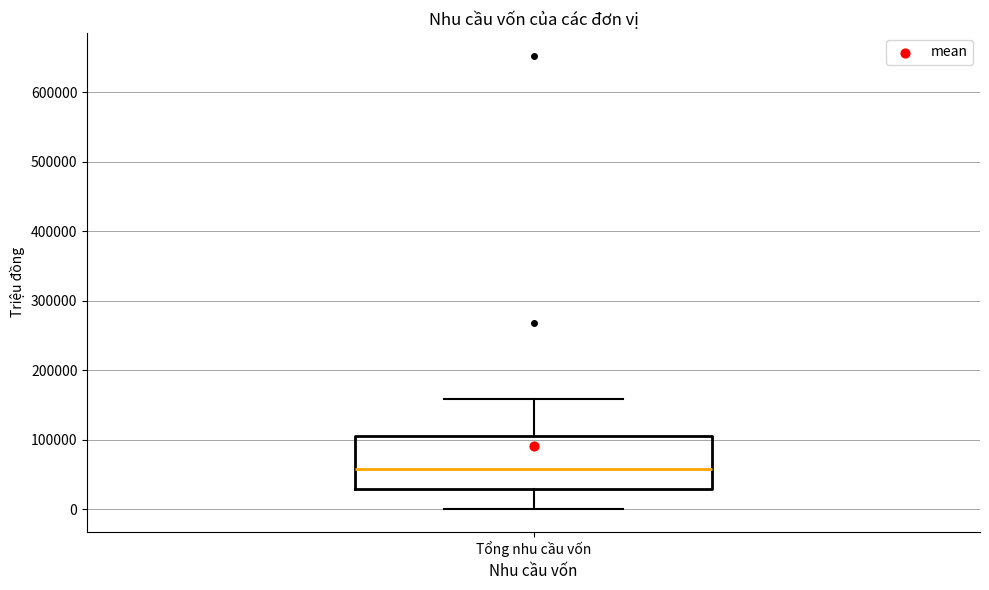

Read this box plot against the y-axis: the position of the median line, the range covered by the box, and the ends of both whiskers. The values are not printed on the chart, so give them approximately, as read against the axis.

median 60000, box 30000 to 100000, whiskers 0 to 160000